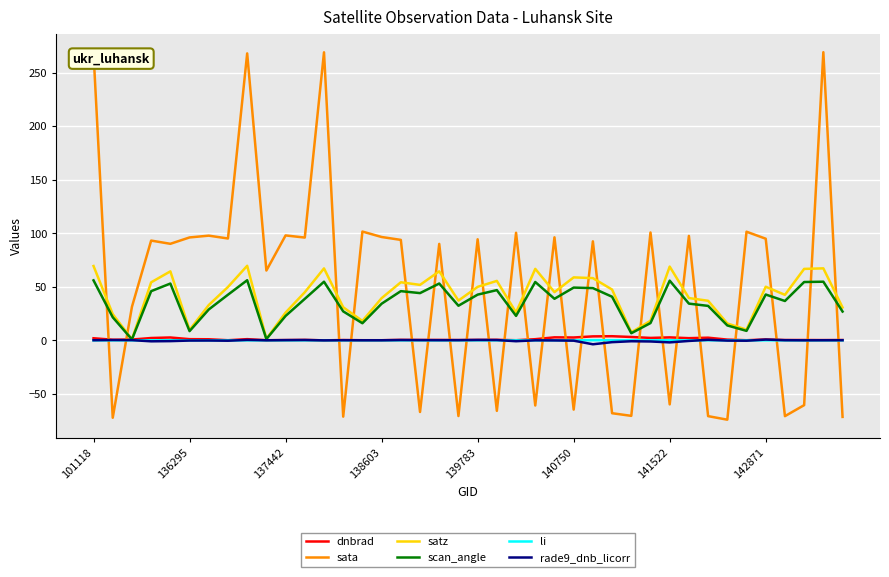

What is the minimum value for sata?

-74.0